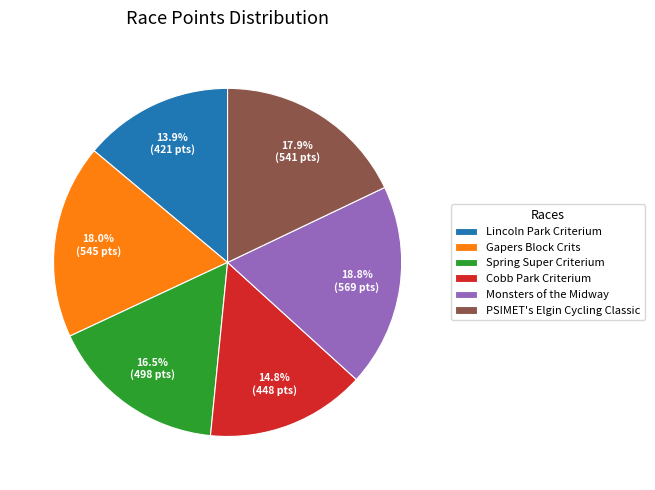

Is there a majority slice in this chart?

No